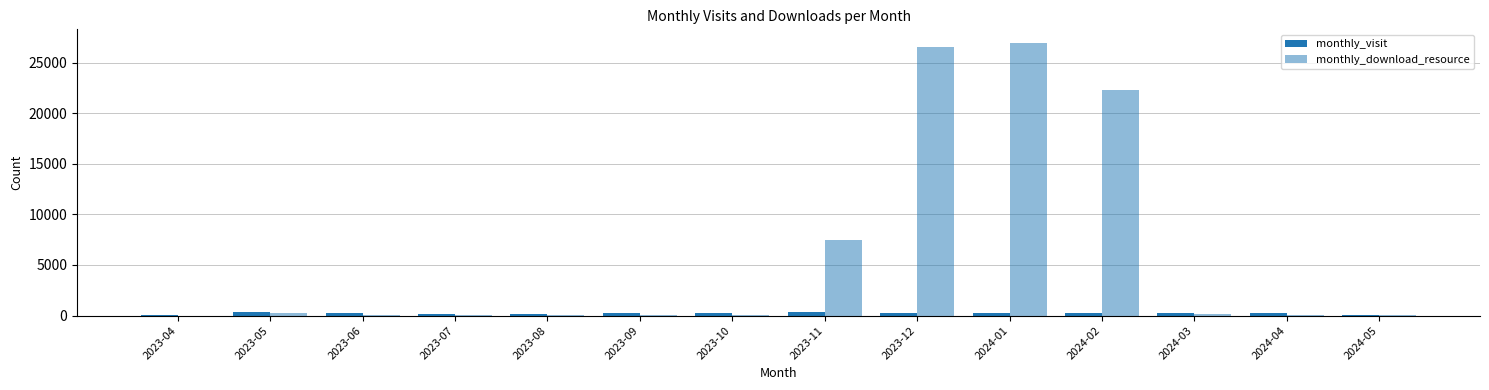

How many series are shown in this chart?

2